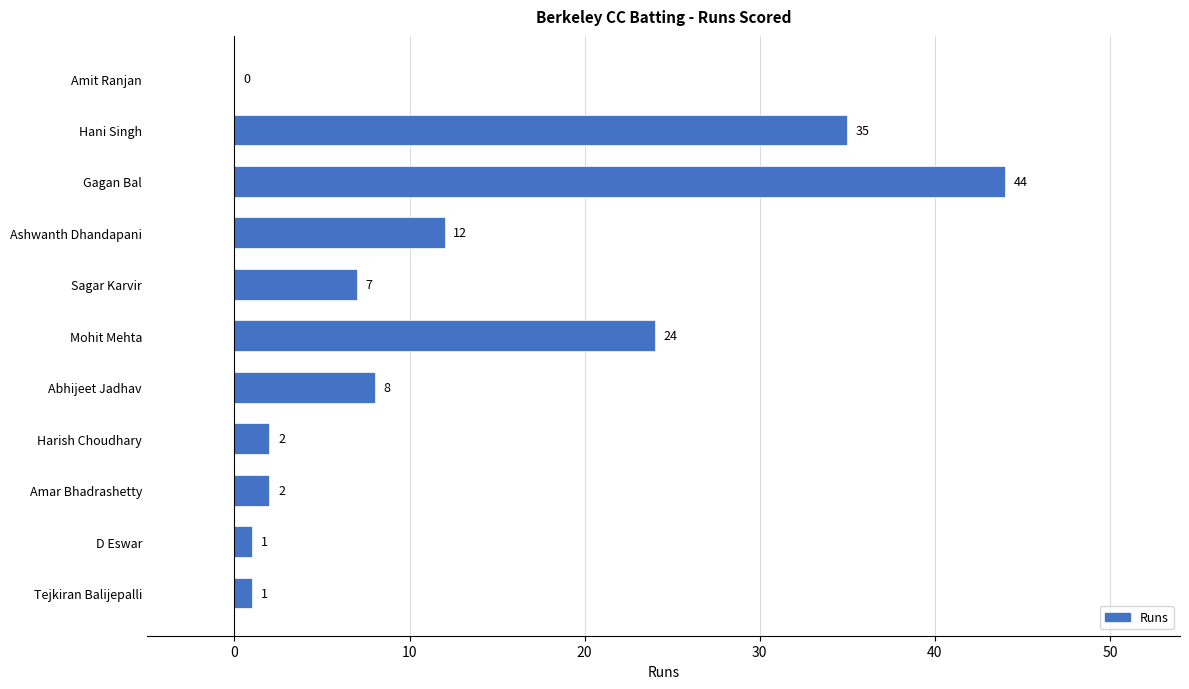

True or false: the data shows 8 at Abhijeet Jadhav.

True